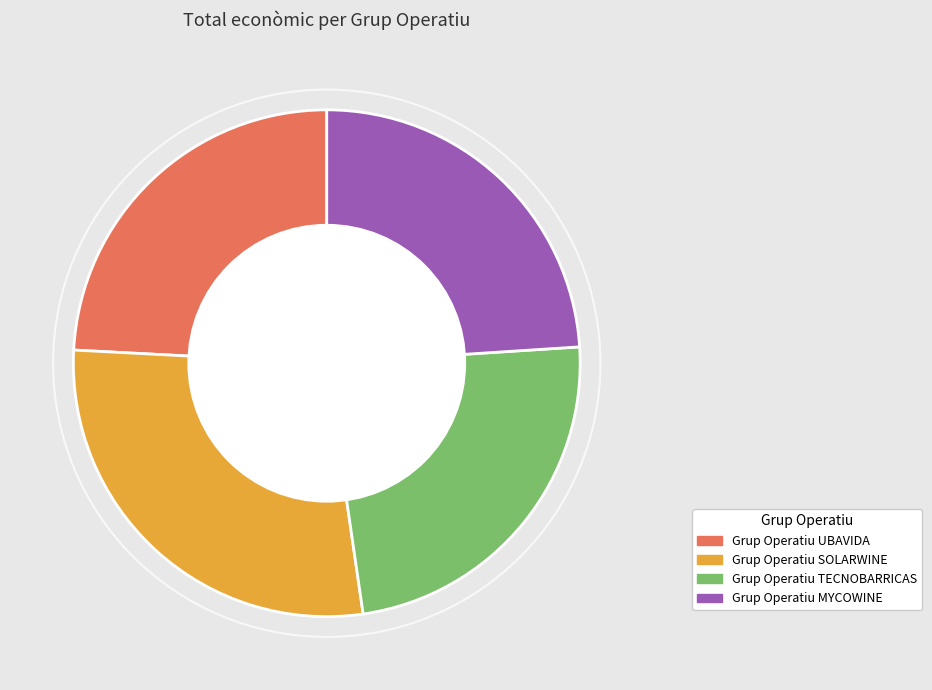

Is there any slice that represents more than half of the pie?

No